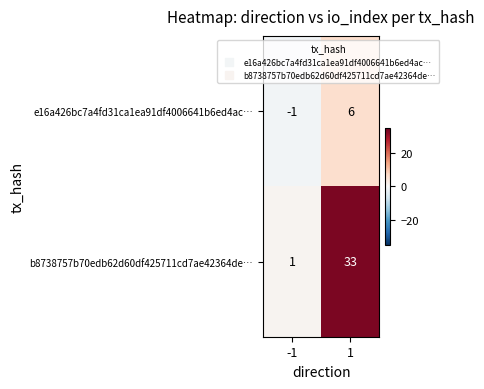

Reading left to right, transcribe all the data shown in this chart.

e16a426bc7a4fd31ca1ea91df4006641b6ed4ac…: -1	6
b8738757b70edb62d60df425711cd7ae42364de…: 1	33